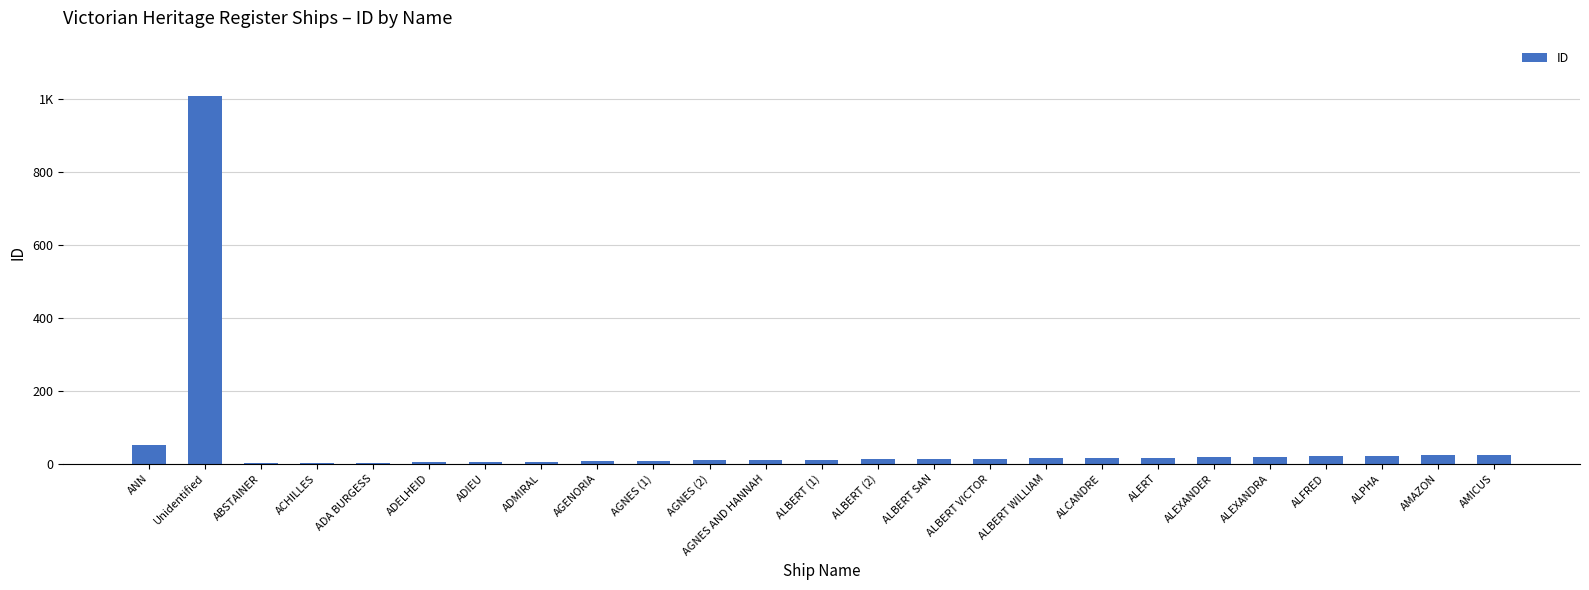

Are the bars horizontal?

No